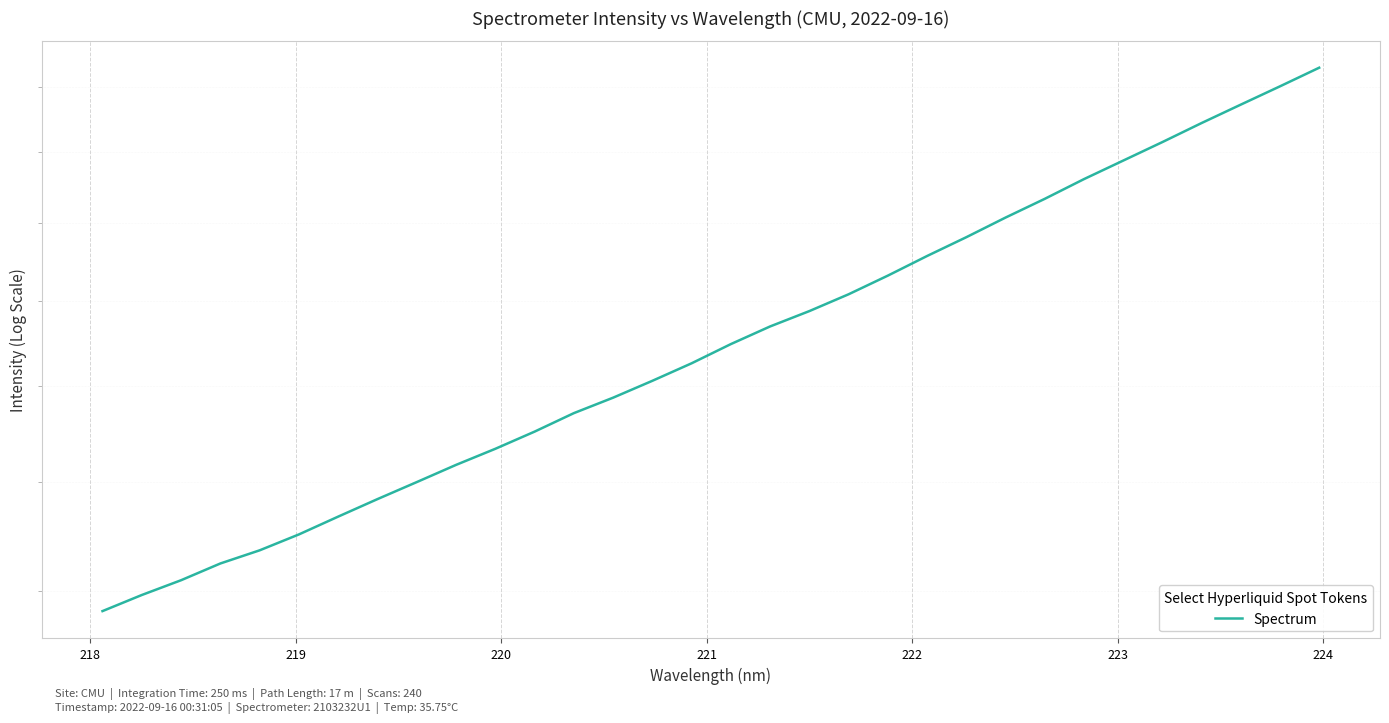

What is the greatest value displayed?

2663.2